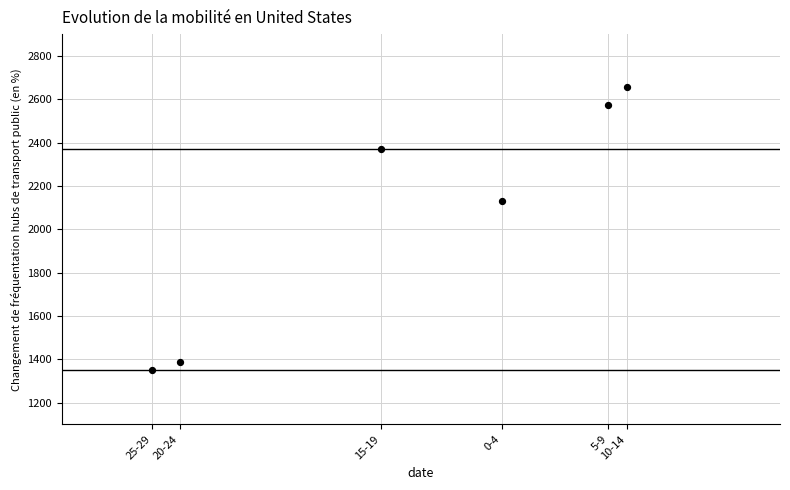

What Y value in the scatter plot is closest to 2002?

2129